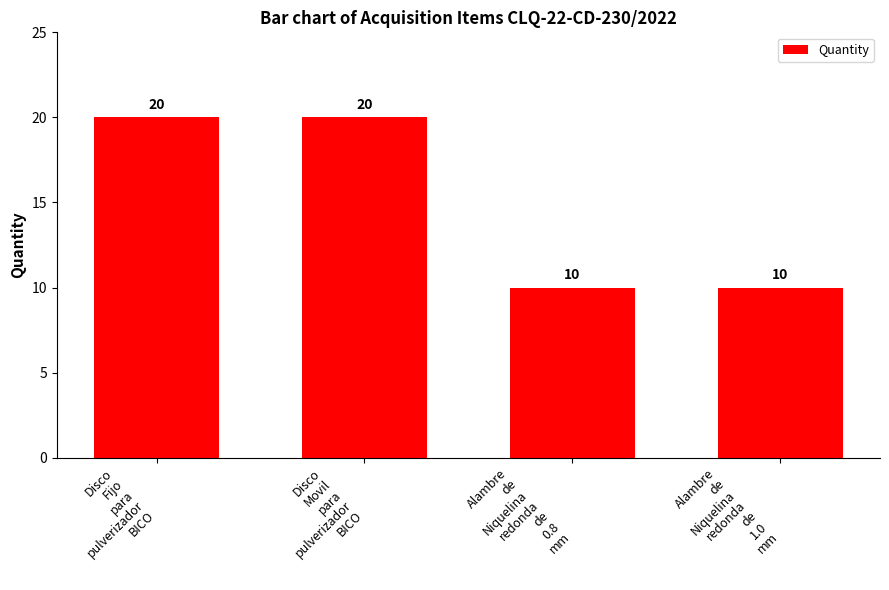

How many series are shown in this chart?

1